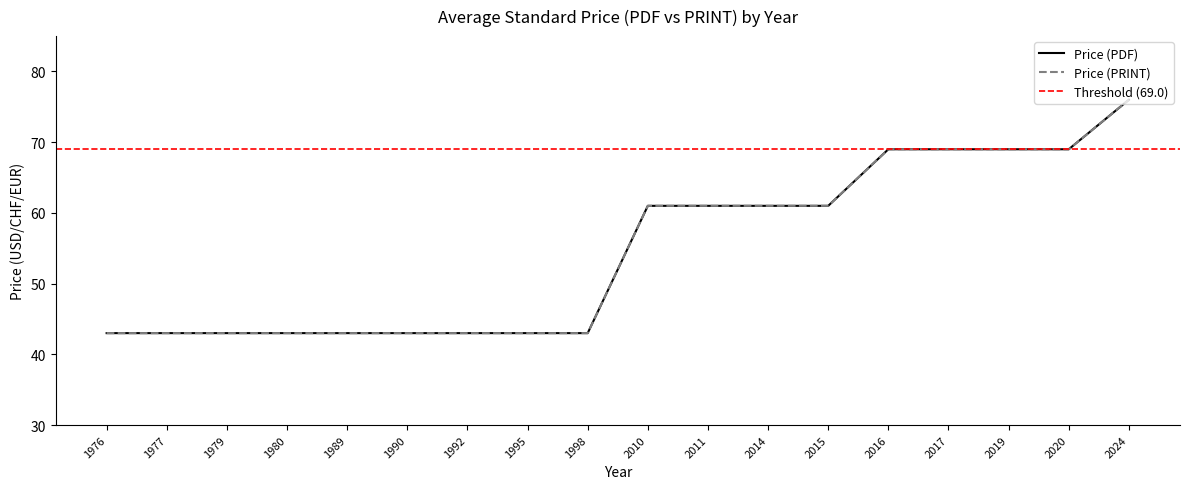

What is the total value across all series at 1979?

86